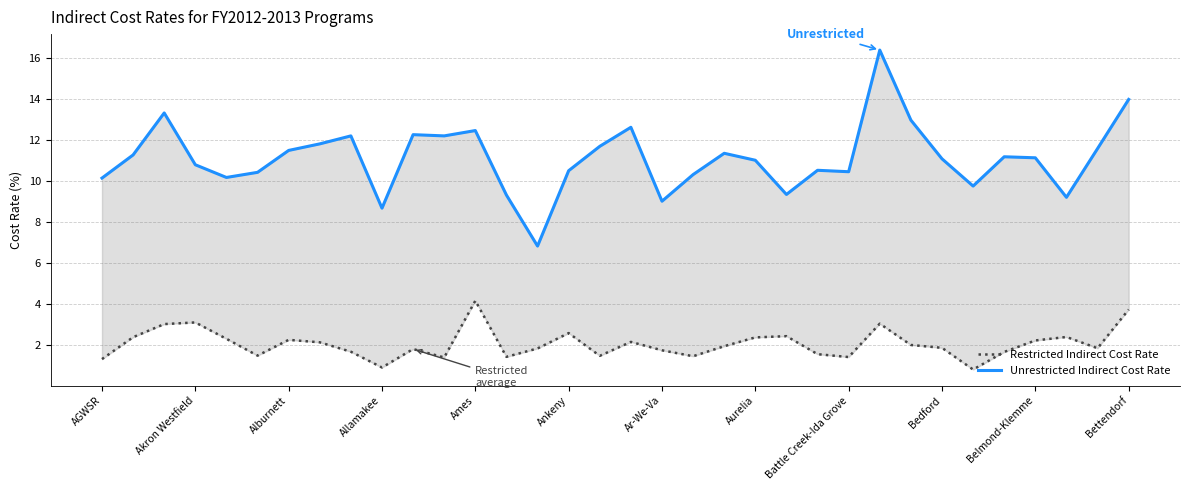

Rank the series by their average value, from highest to lowest.

Unrestricted Indirect Cost Rate, Restricted Indirect Cost Rate